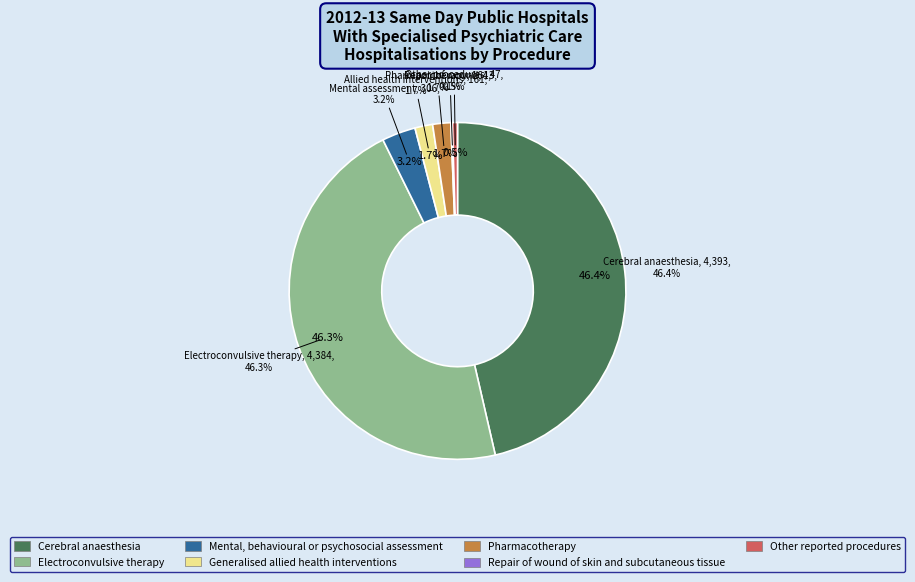

Which slice is the largest?

Cerebral anaesthesia